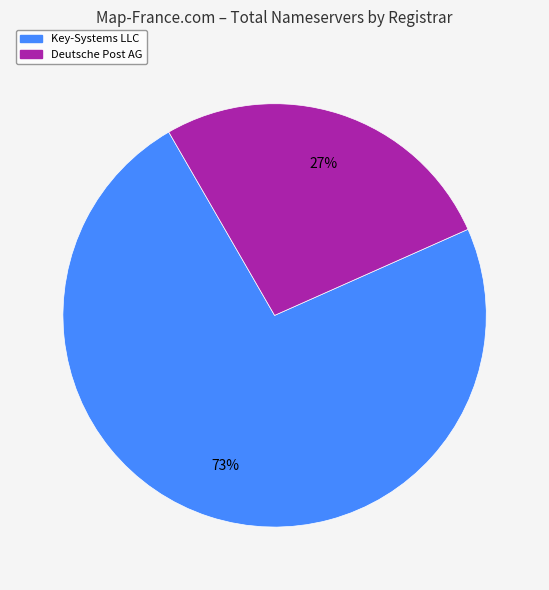

Is there a majority slice in this chart?

Yes